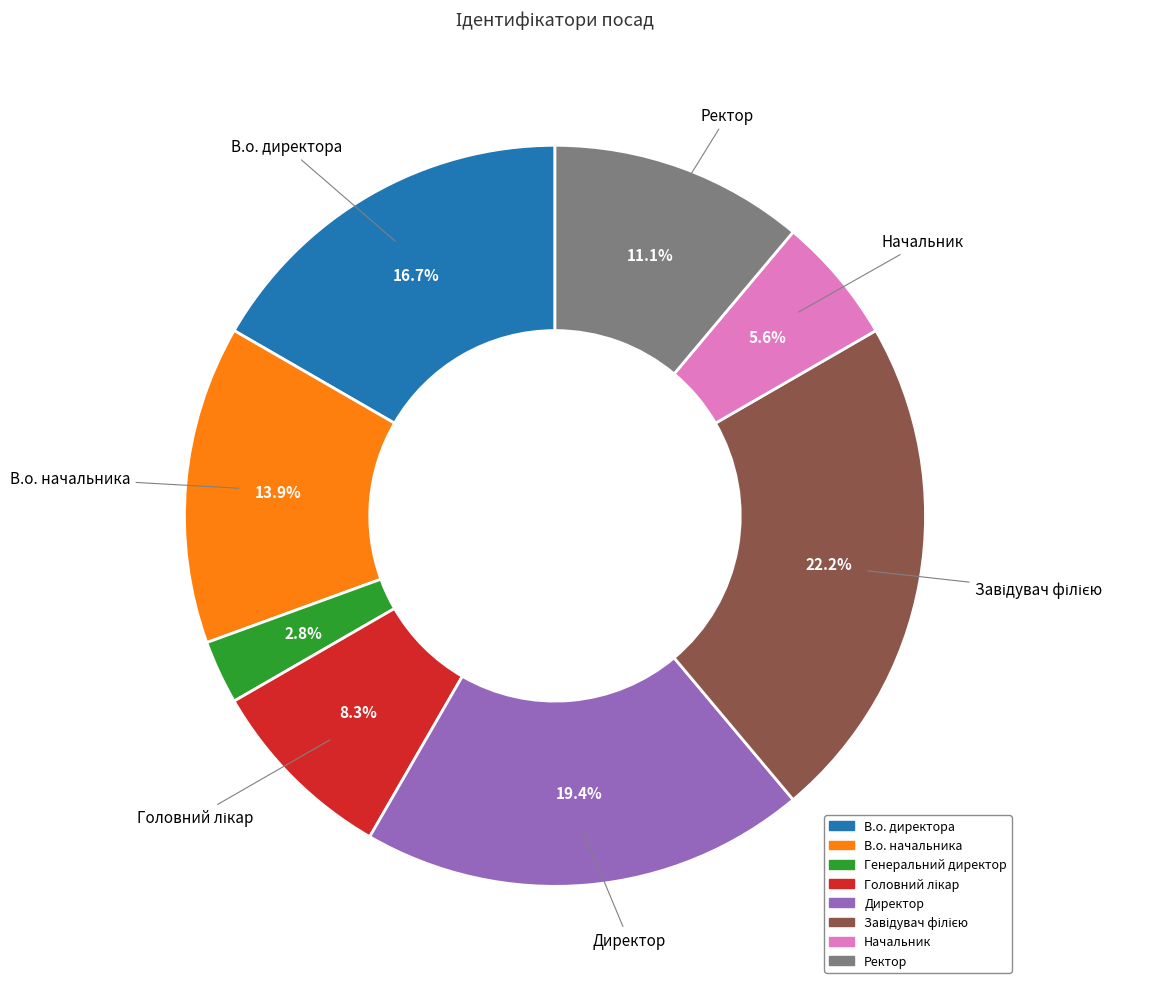

What is the total percentage of В.о. директора and В.о. начальника?

30.6%